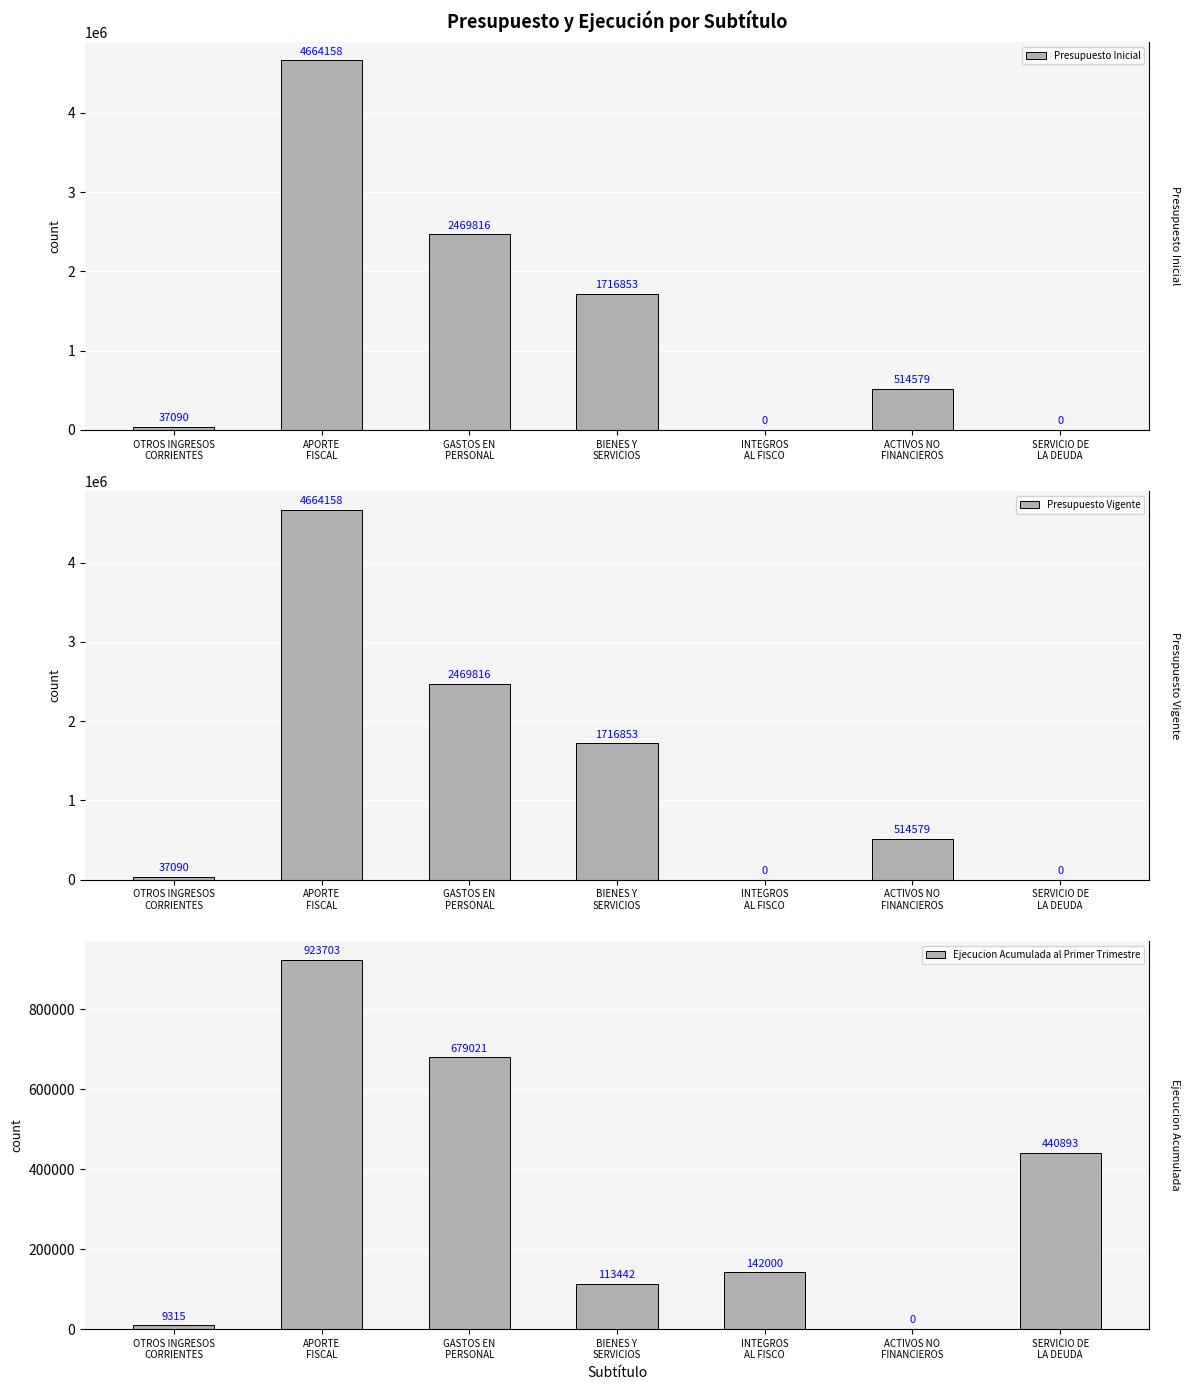

List the labels in order of Presupuesto Inicial value, smallest first.

INTEGROS
AL FISCO, SERVICIO DE
LA DEUDA, OTROS INGRESOS
CORRIENTES, ACTIVOS NO
FINANCIEROS, BIENES Y
SERVICIOS, GASTOS EN
PERSONAL, APORTE
FISCAL